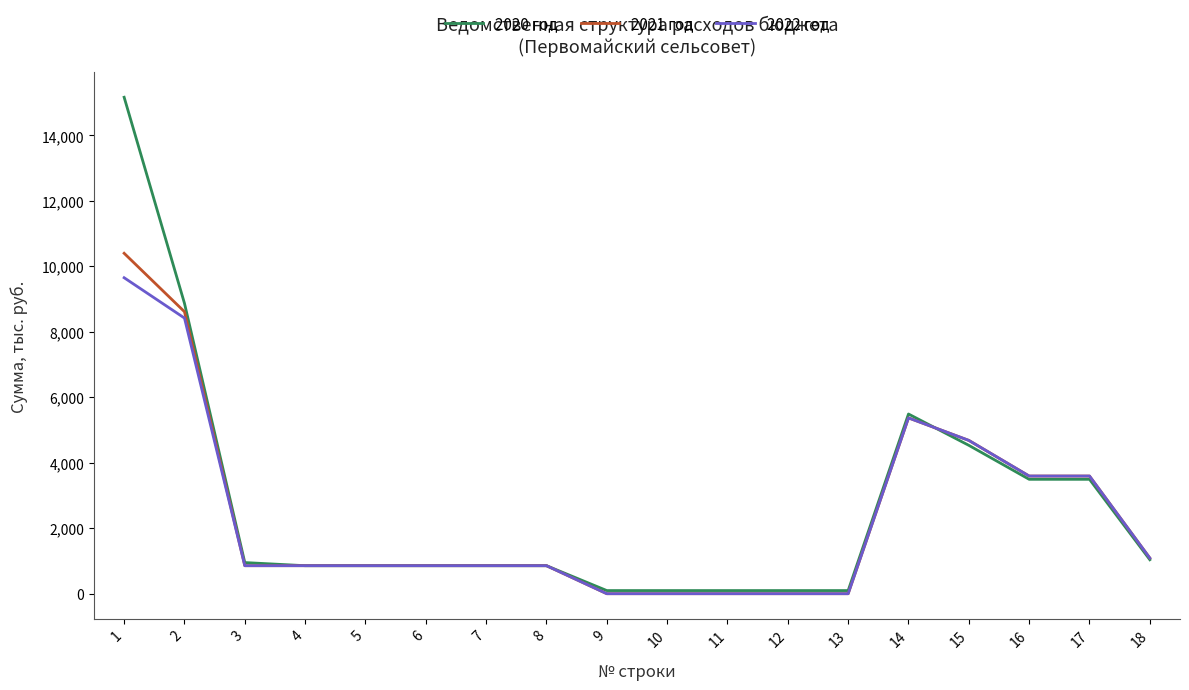

Which series changed the most between 1 and 2?

2020 год